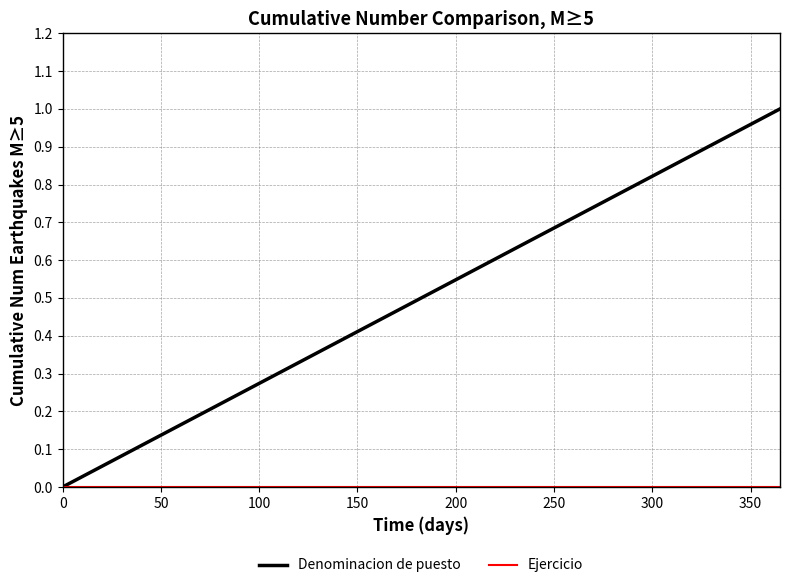

What is the greatest value displayed?

1.0